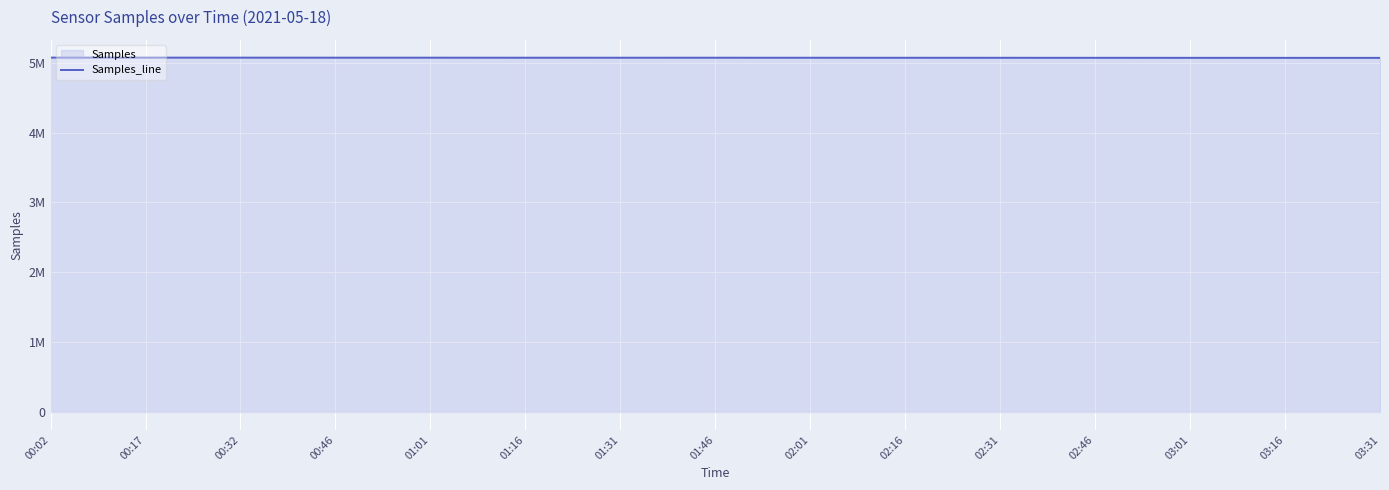

At which label is the value closest to 5071569?

02:01